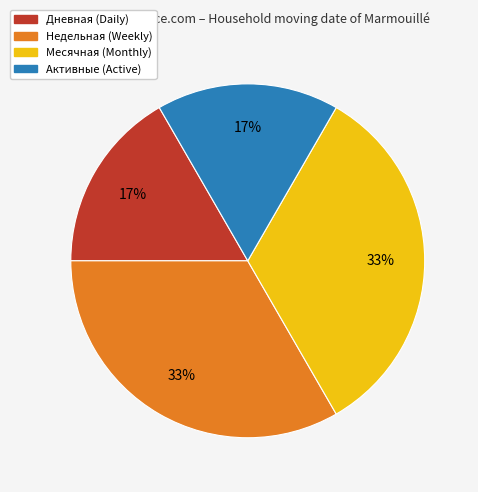

To the nearest percent, what portion does Недельная represent?

33%